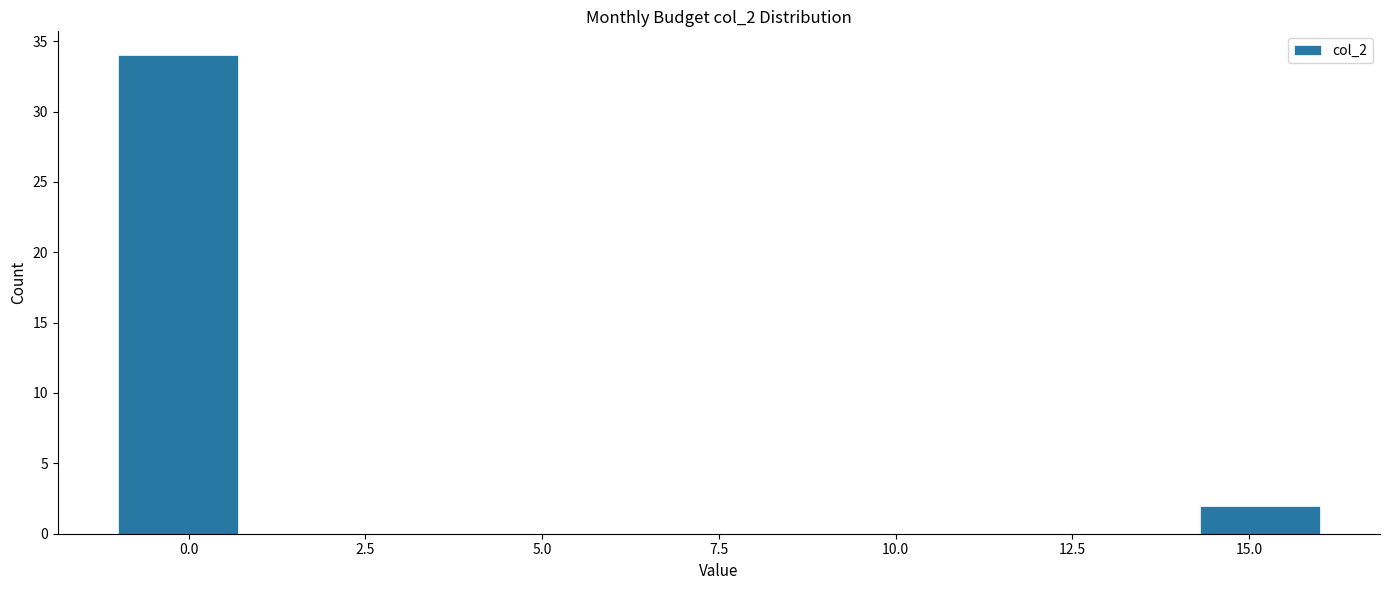

Read against the x-axis, roughly where is the centre of the tallest bar?

0.0